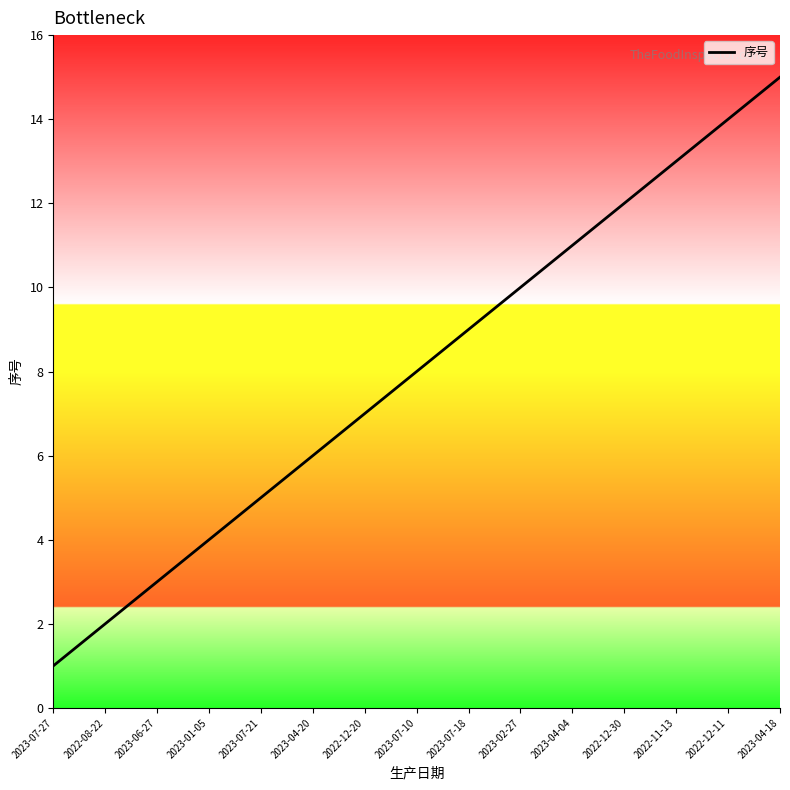

Is it true that the value at 2023-07-27 is 2?

False